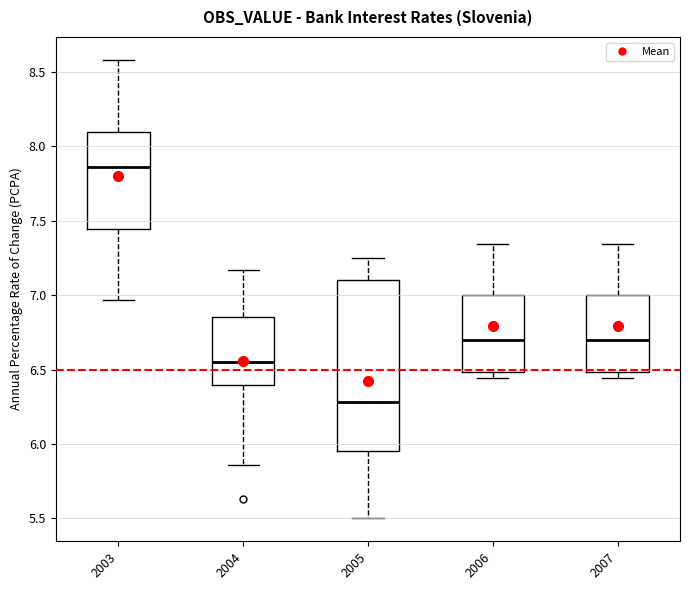

Reading left to right, transcribe this box plot: for each box, give where its median line is, the range the box spans, and where its two whiskers end, as read against the y-axis. The values are not printed on the chart, so give them approximately, as read against the axis.

2003: median 7.85, box 7.45 to 8.10, whiskers 6.95 to 8.60
2004: median 6.55, box 6.40 to 6.85, whiskers 5.85 to 7.15
2005: median 6.30, box 5.95 to 7.10, whiskers 5.50 to 7.25
2006: median 6.70, box 6.50 to 7.00, whiskers 6.45 to 7.35
2007: median 6.70, box 6.50 to 7.00, whiskers 6.45 to 7.35